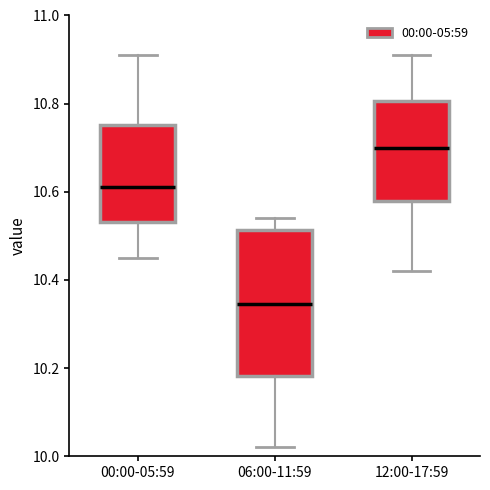

Reading left to right, read every box against the y-axis: the position of its median line, the range the box covers, and the ends of its whiskers. The values are not printed on the chart, so give them approximately, as read against the axis.

00:00-05:59: median 10.62, box 10.54 to 10.76, whiskers 10.46 to 10.92
06:00-11:59: median 10.34, box 10.18 to 10.52, whiskers 10.02 to 10.54
12:00-17:59: median 10.70, box 10.58 to 10.80, whiskers 10.42 to 10.92